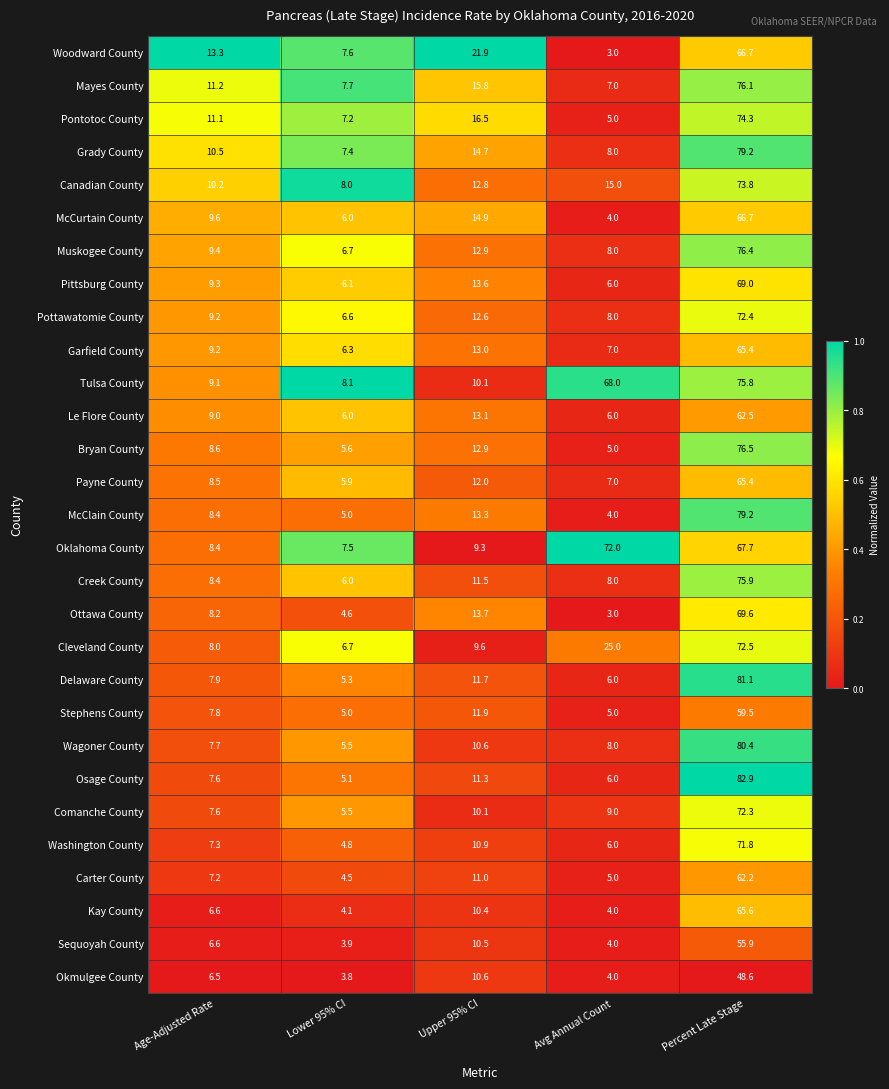

Which series has the largest total across all categories?

Tulsa County